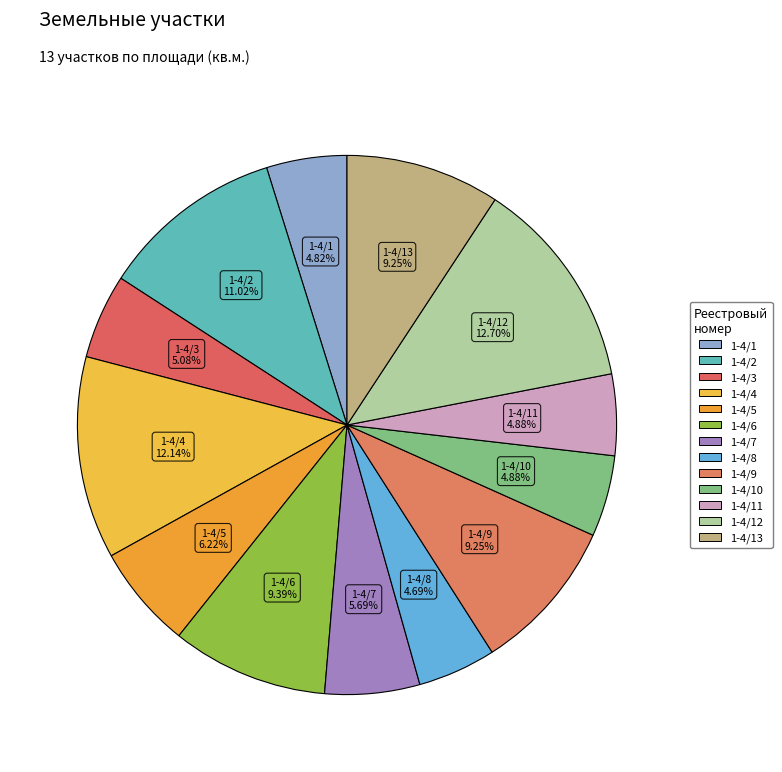

Does 1-4/5 represent more than half of the total?

No